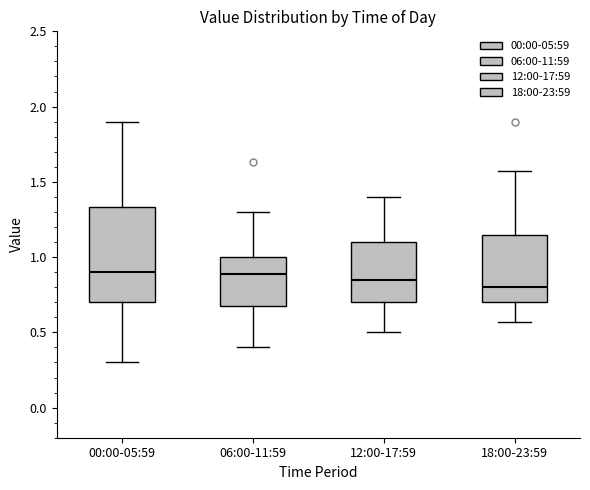

Reading left to right, read every box against the y-axis: the position of its median line, the range the box covers, and the ends of its whiskers. The values are not printed on the chart, so give them approximately, as read against the axis.

00:00-05:59: median 0.90, box 0.70 to 1.35, whiskers 0.30 to 1.90
06:00-11:59: median 0.90, box 0.70 to 1.00, whiskers 0.40 to 1.30
12:00-17:59: median 0.85, box 0.70 to 1.10, whiskers 0.50 to 1.40
18:00-23:59: median 0.80, box 0.70 to 1.15, whiskers 0.55 to 1.55